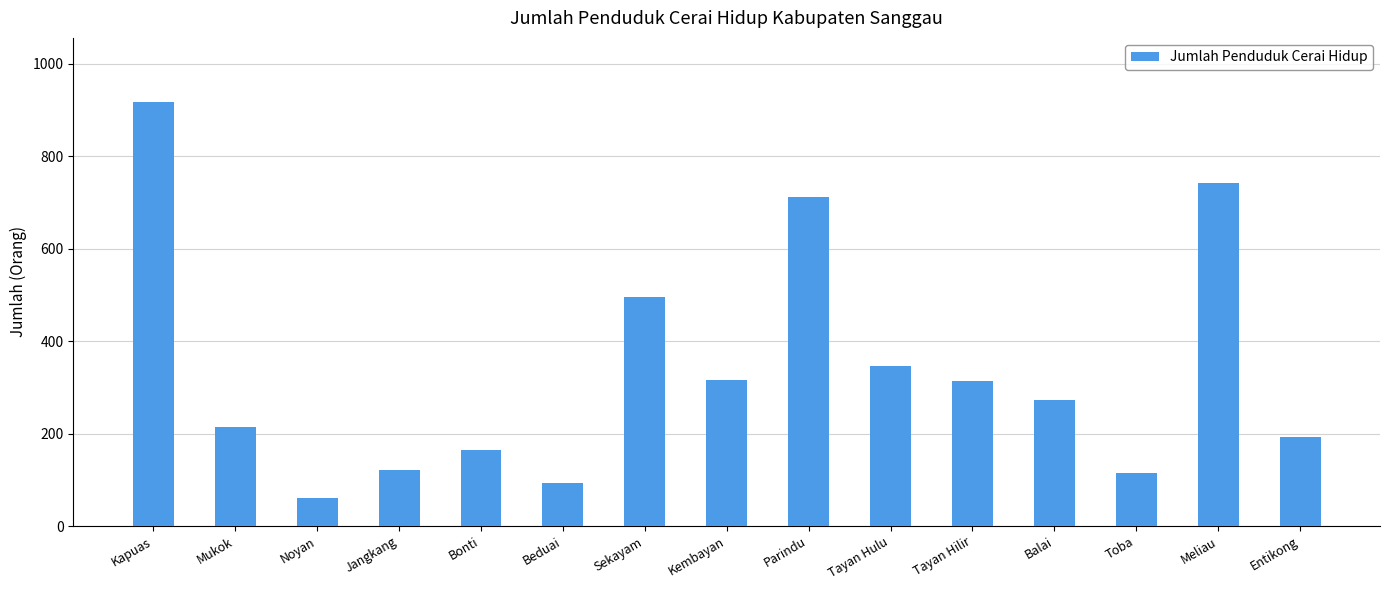

The chart shows a value of 113 at Bonti. True or false?

False